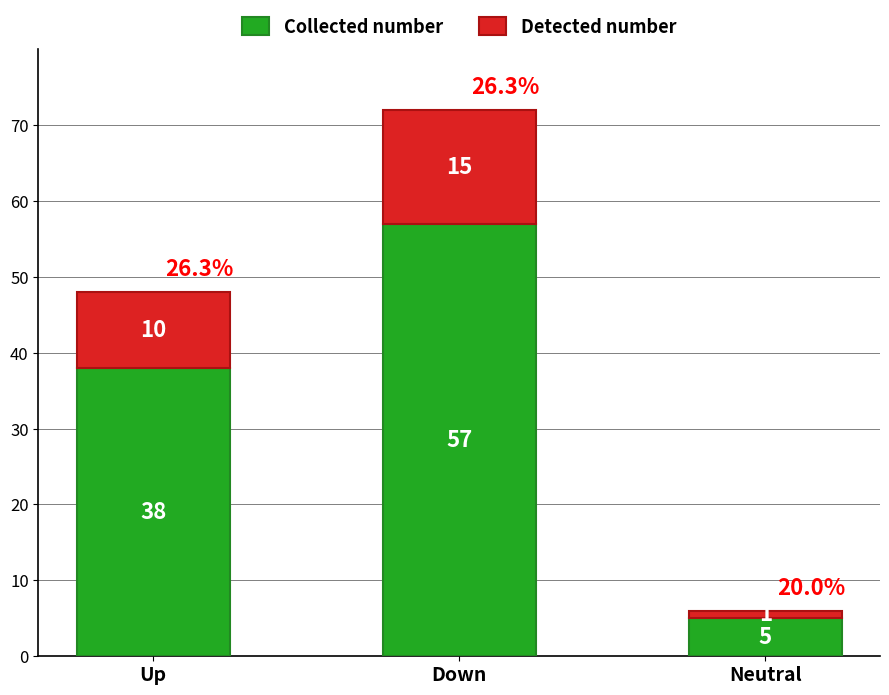

What is the total value across all series at Up?

48